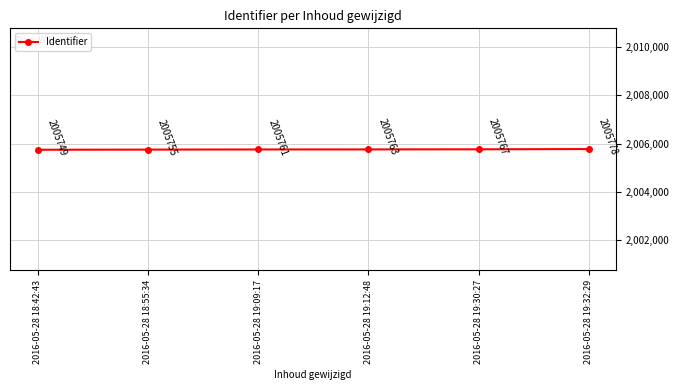

Reading left to right, transcribe all the data shown in this chart.

2005749	2005755	2005761	2005763	2005767	2005778